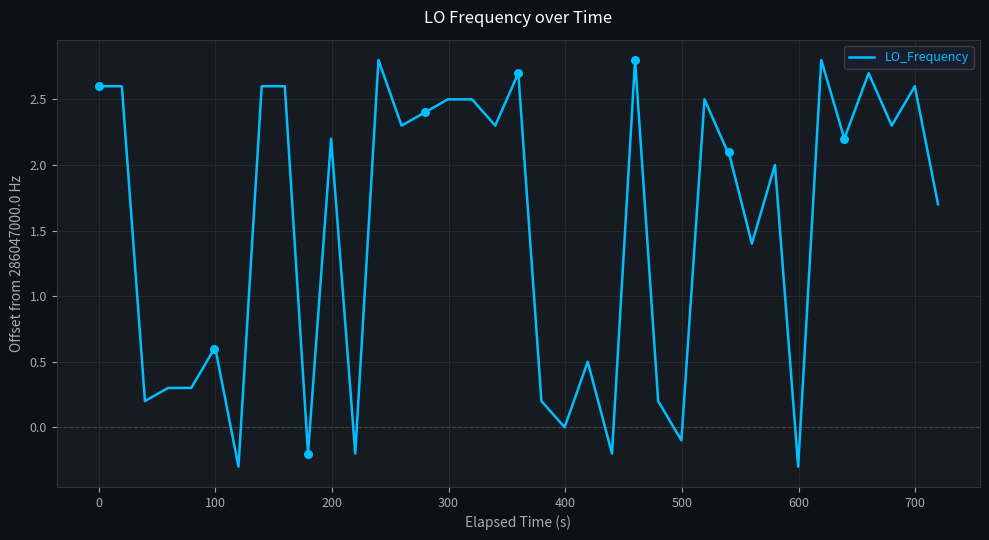

What is the difference between the maximum and minimum values?

3.1